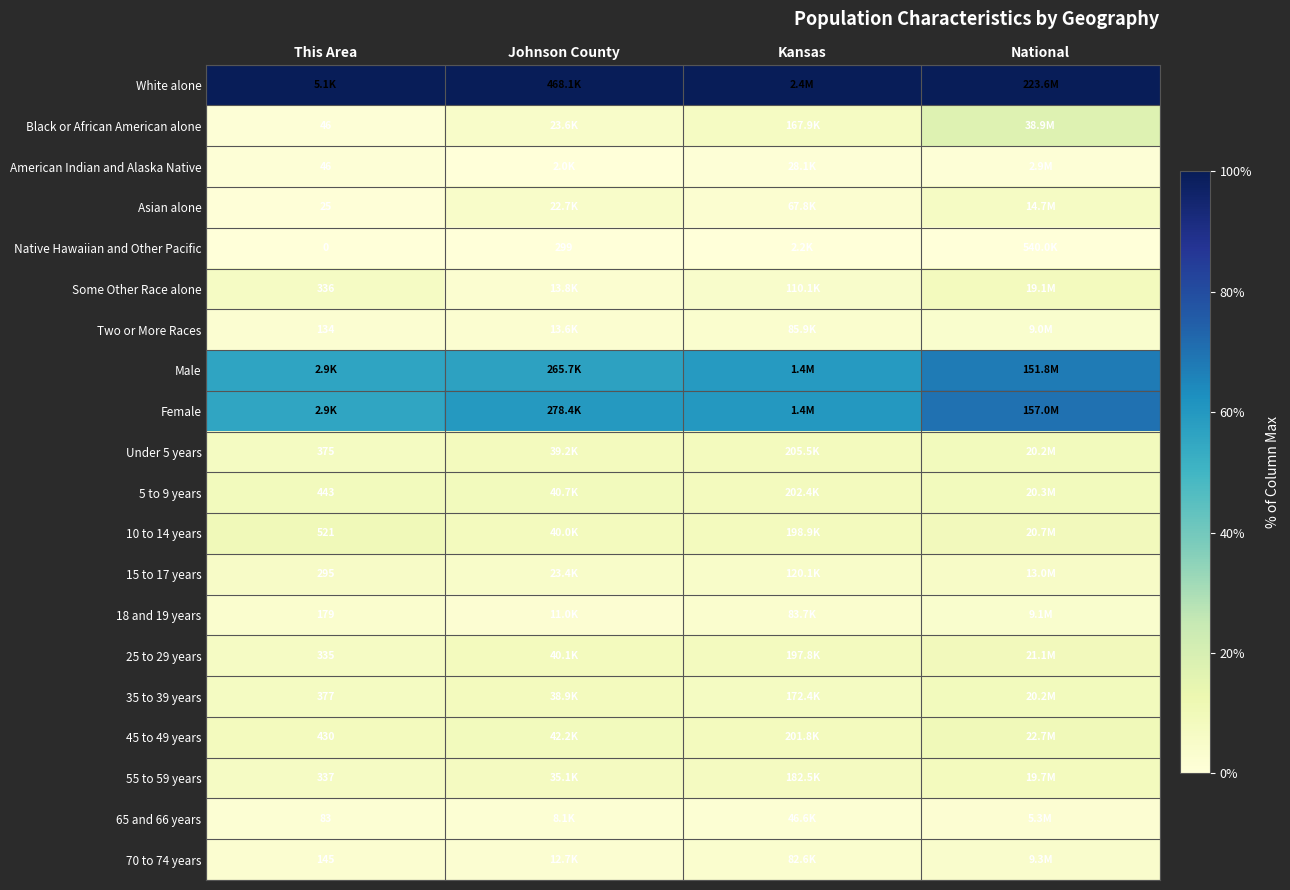

At how many categories does at least one series exceed 0?

4